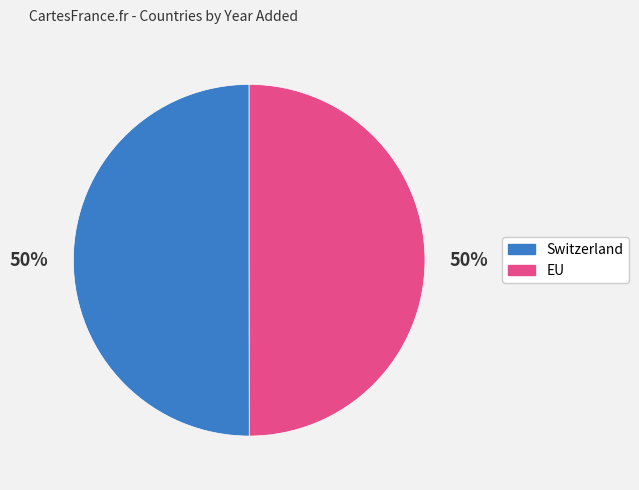

What percentage is the EU slice, to the nearest percent?

50%